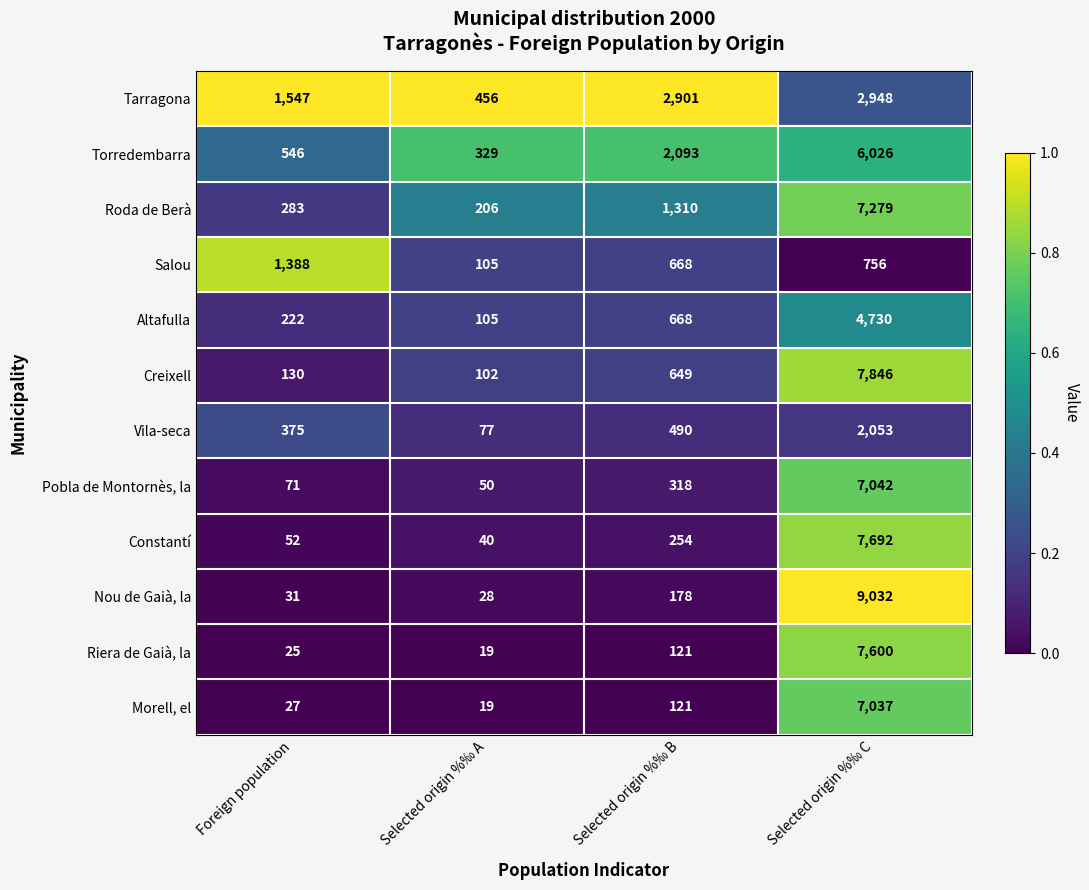

What is the lowest value of the Creixell series?

102